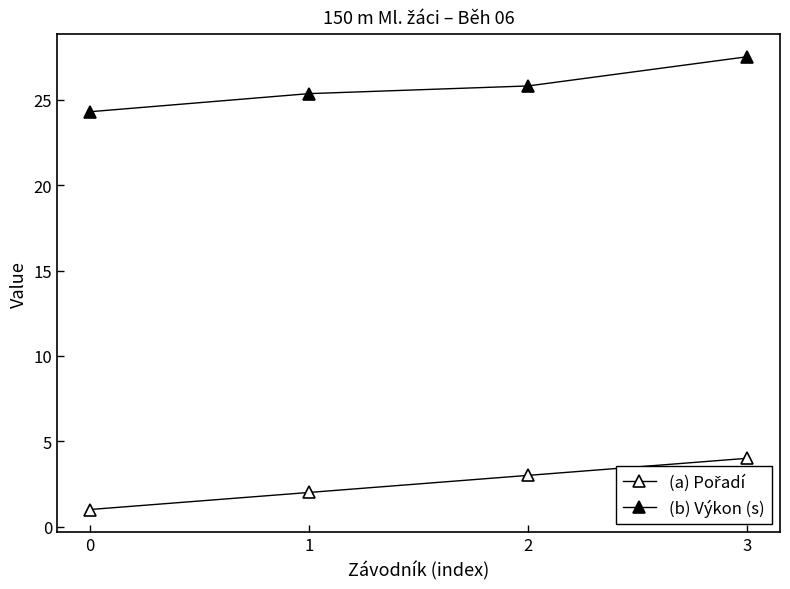

Count the number of categories in the chart.

4